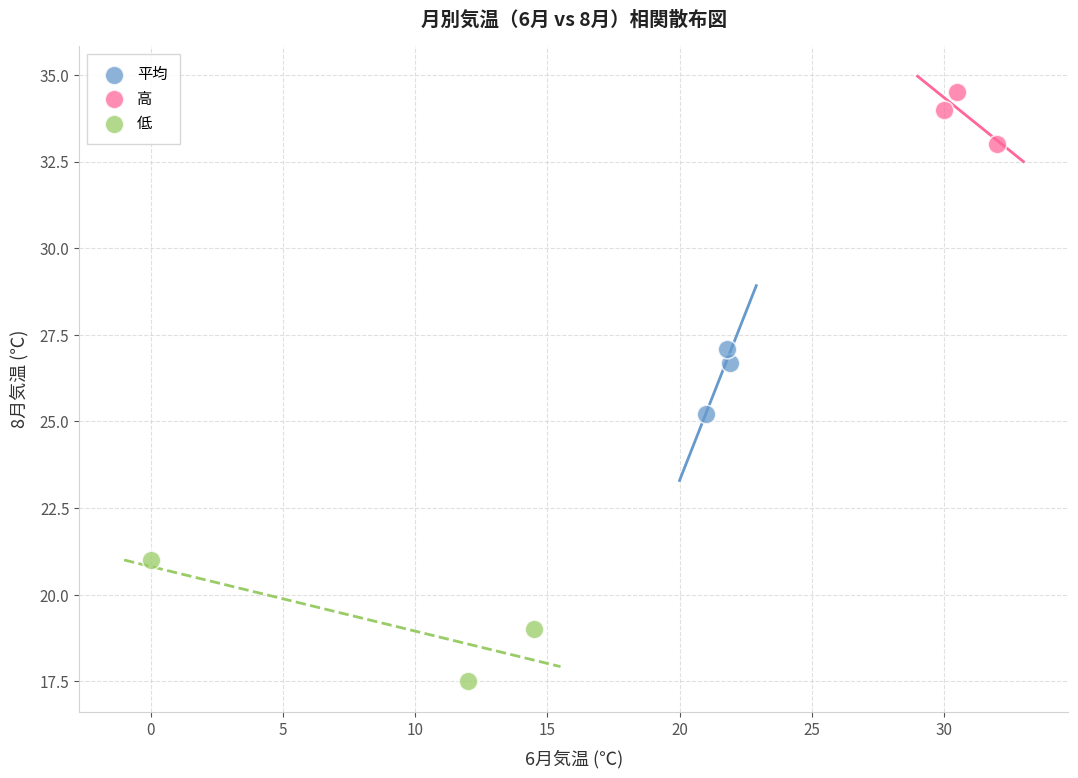

Which series reaches the maximum Y coordinate?

高